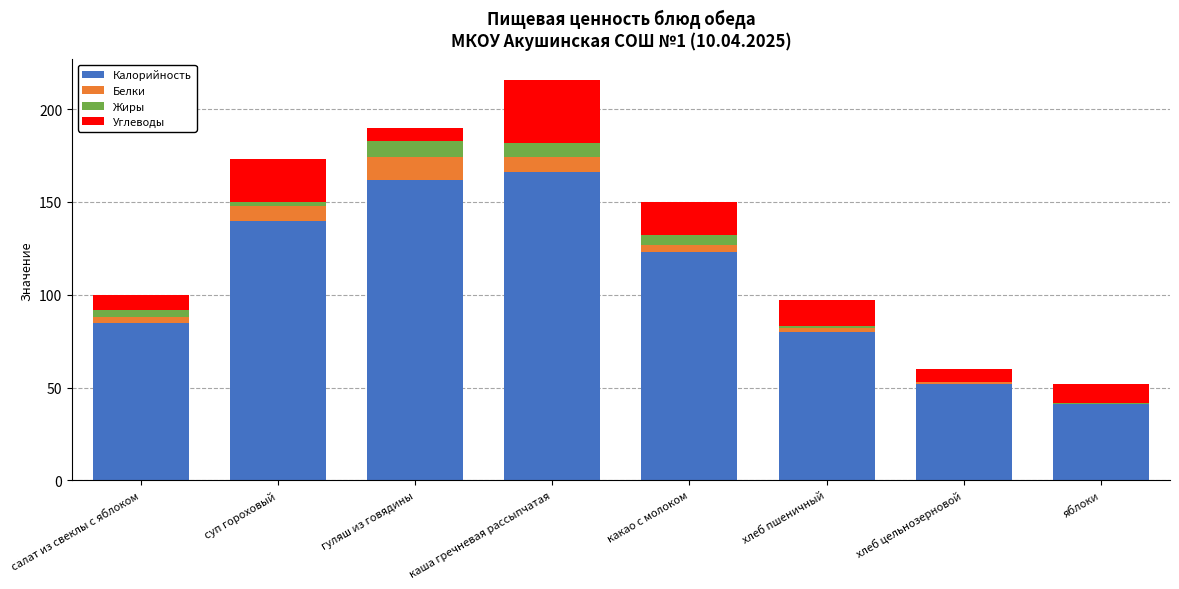

The value of Калорийность at хлеб цельнозерновой is 52.0. True or false?

True